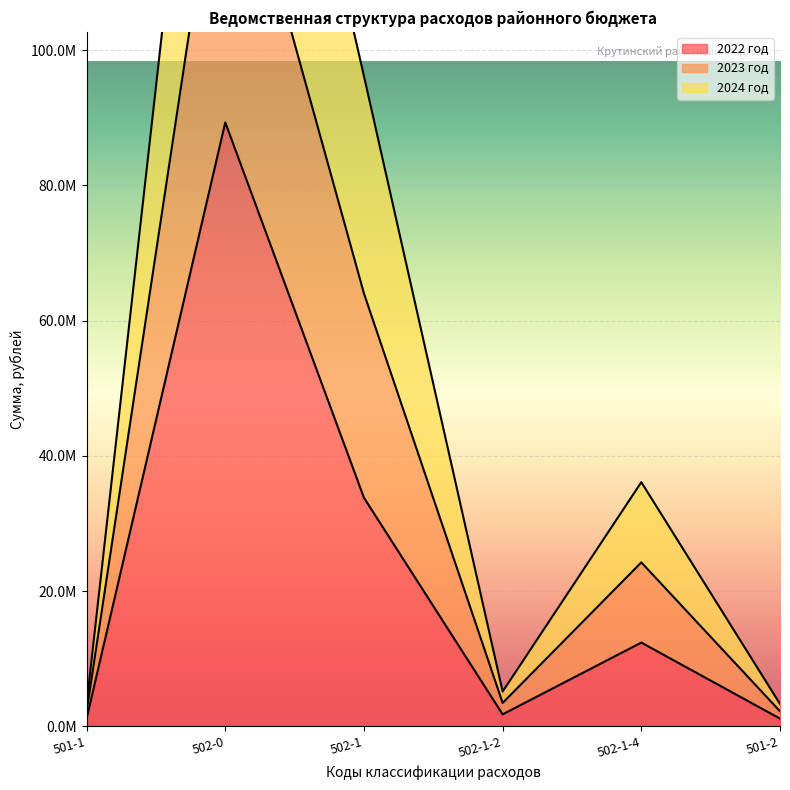

True or false: 2024 год and 2022 год cross at least once.

False